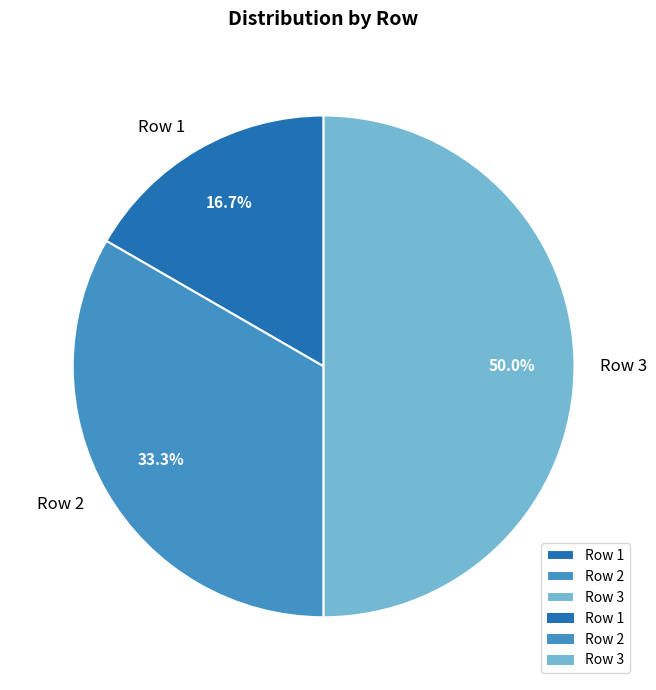

Is it true that Row 1 is 29% of the pie?

False